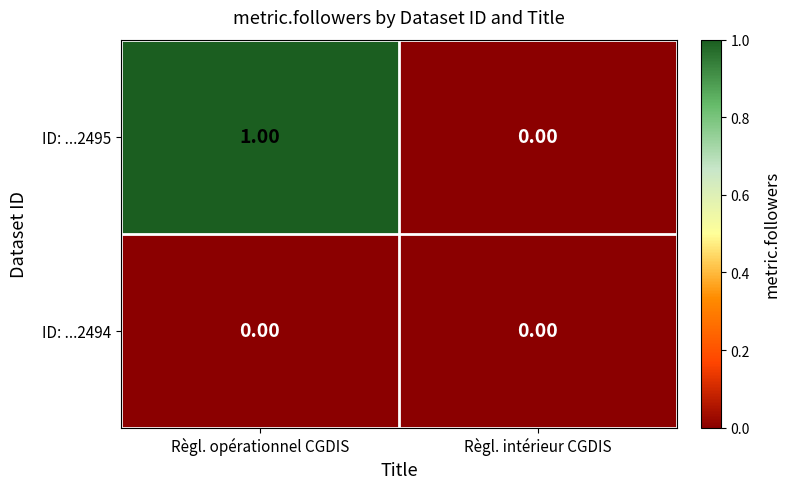

Which category has the highest value across all series?

Règl. opérationnel CGDIS